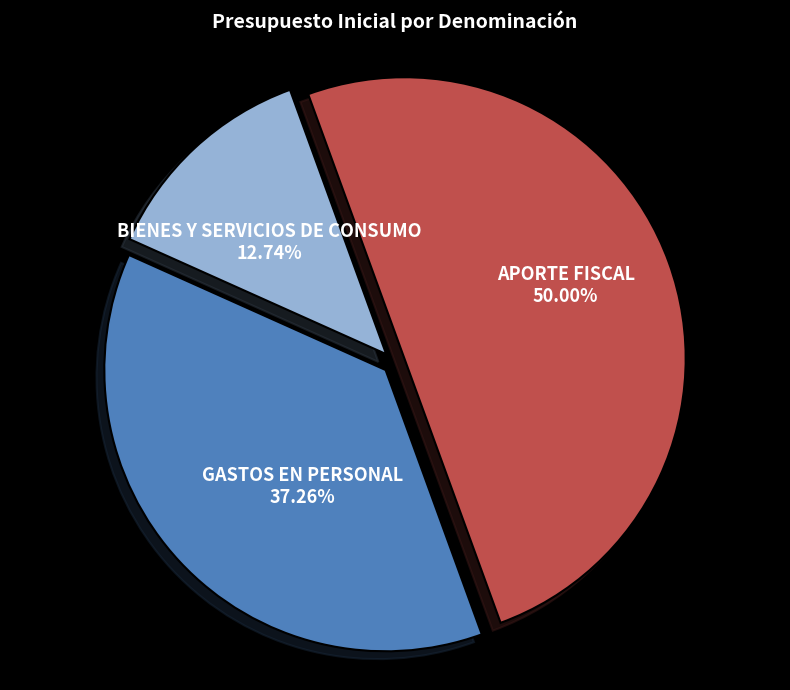

Do APORTE FISCAL and BIENES Y SERVICIOS DE CONSUMO together represent more than half of the pie?

Yes